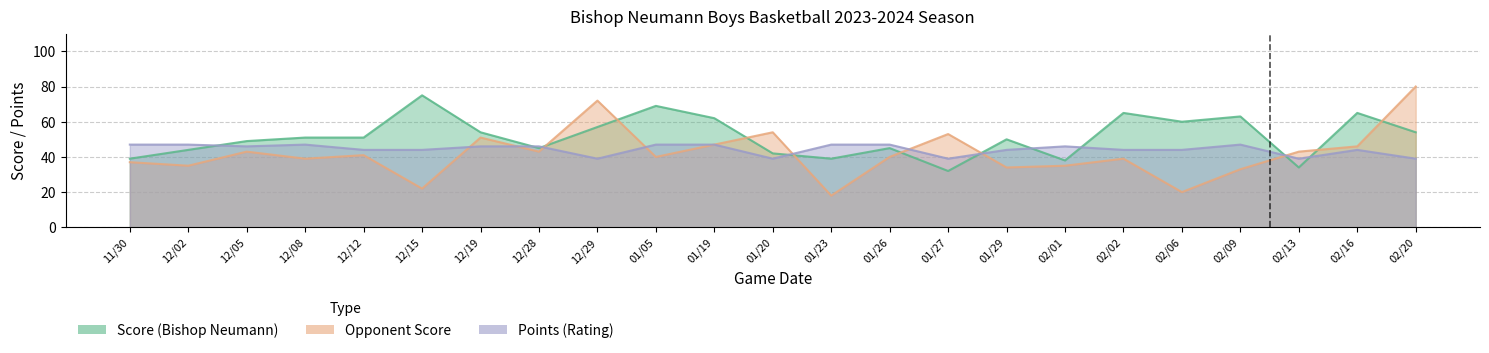

Which category has the lowest value across all series?

01/23